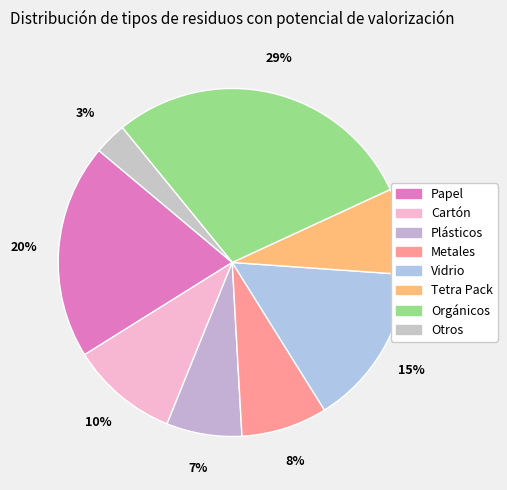

True or false: Cartón accounts for 1% of the total.

False